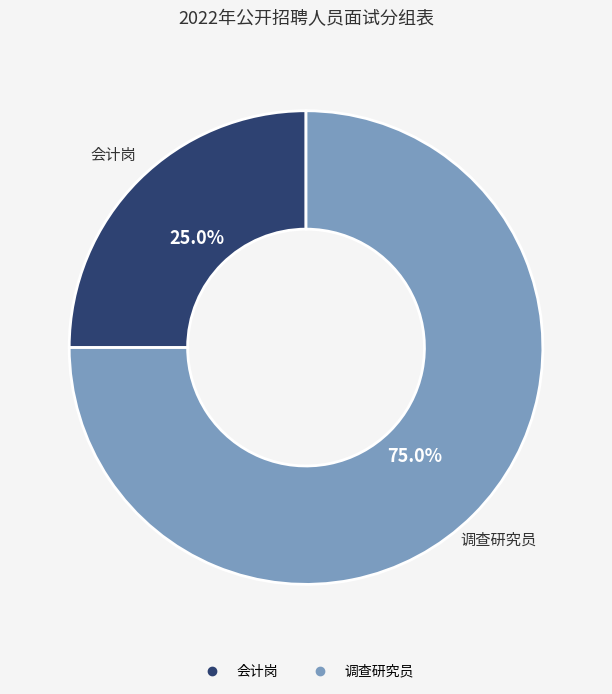

The 会计岗 slice represents 25% of the pie. True or false?

True